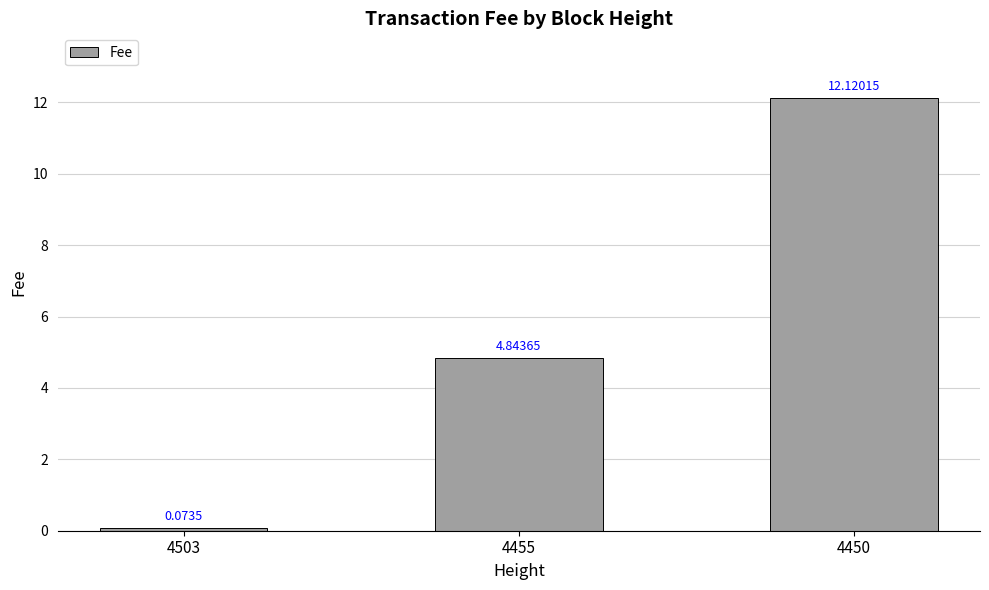

Are the bars horizontal?

No